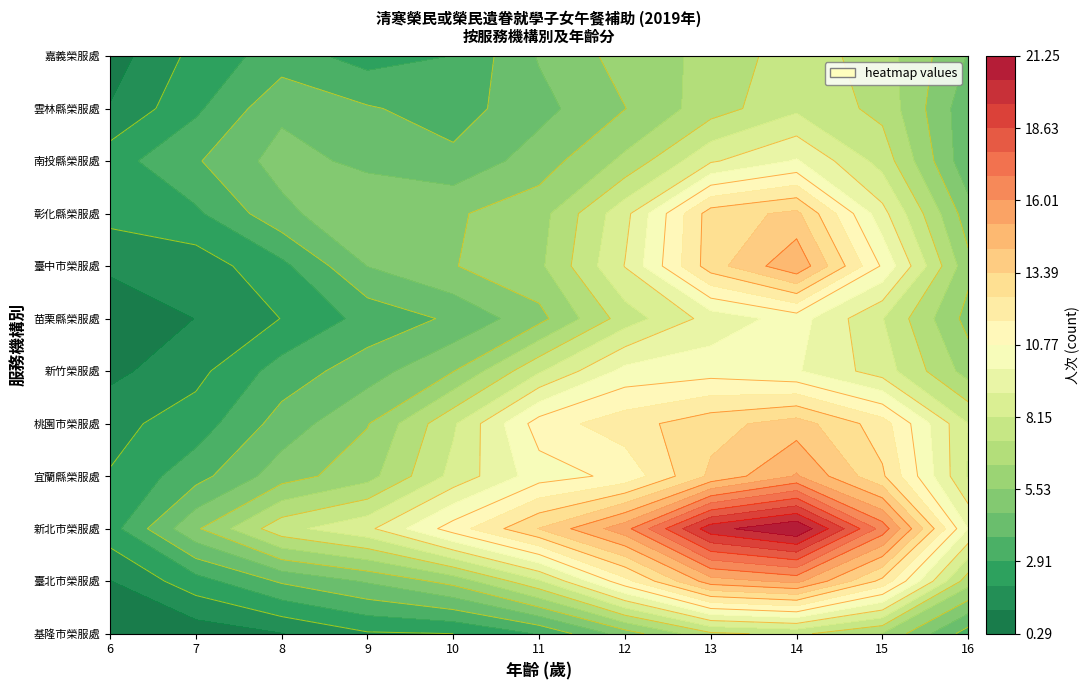

The 新竹榮服處 series shows 5 at 8. True or false?

True